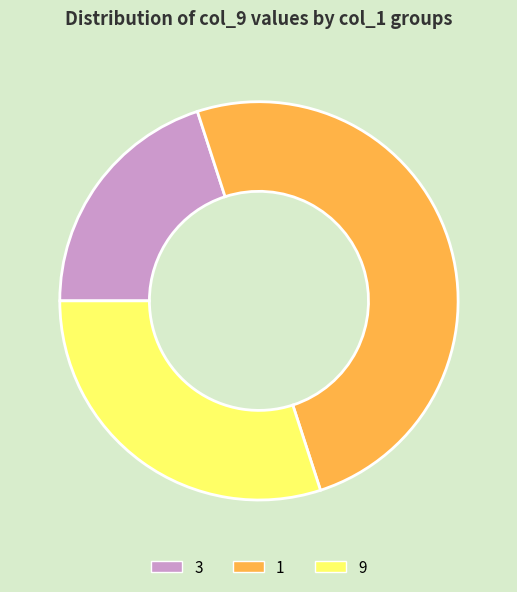

True or false: 1 accounts for 65% of the total.

False